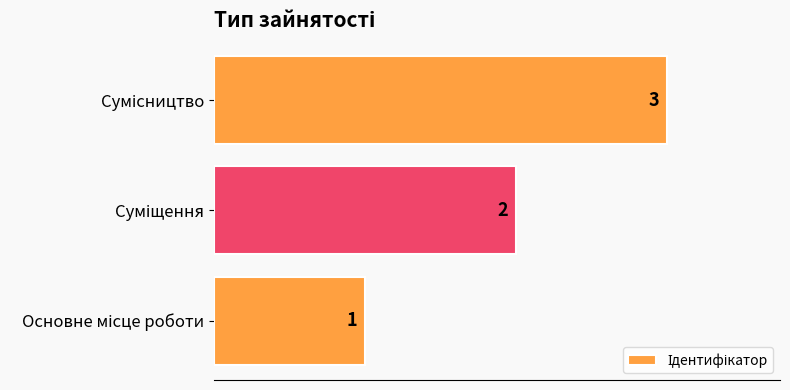

Count the values in the range 1 to 3.

3